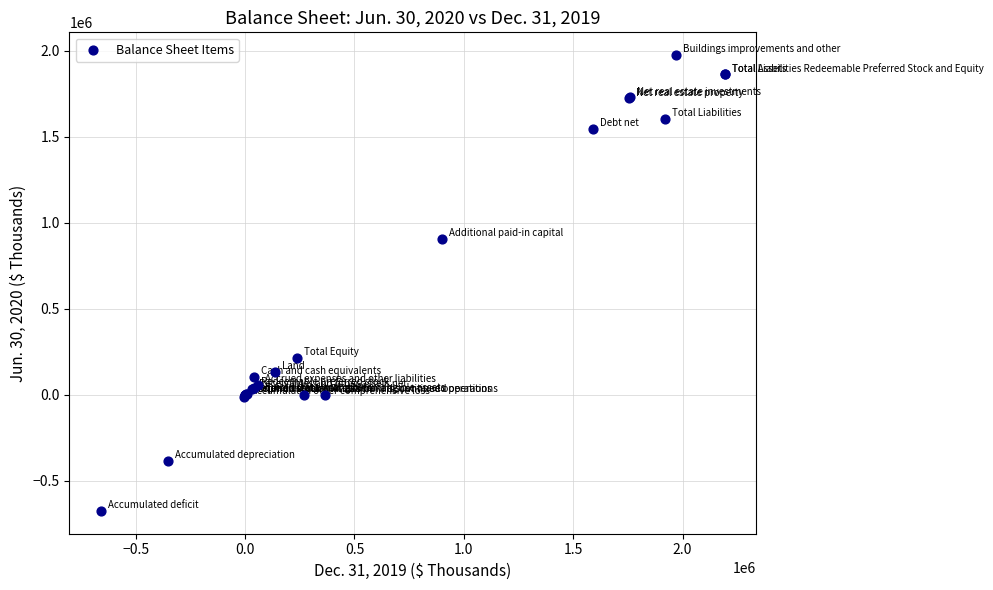

What Y value in the scatter plot is closest to 649536?

904135